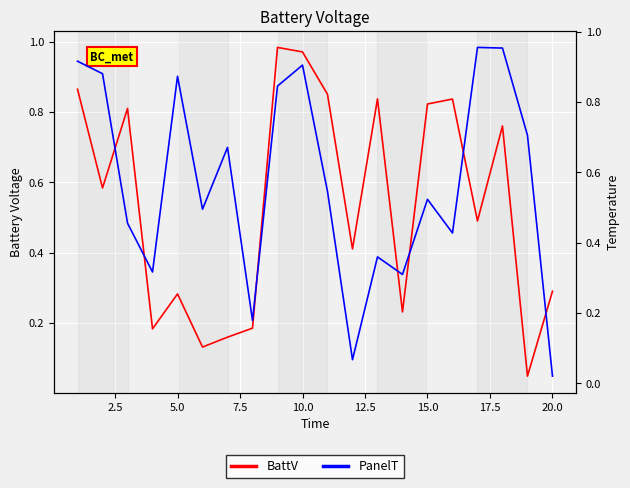

How many times do BattV and PanelT cross each other?

7